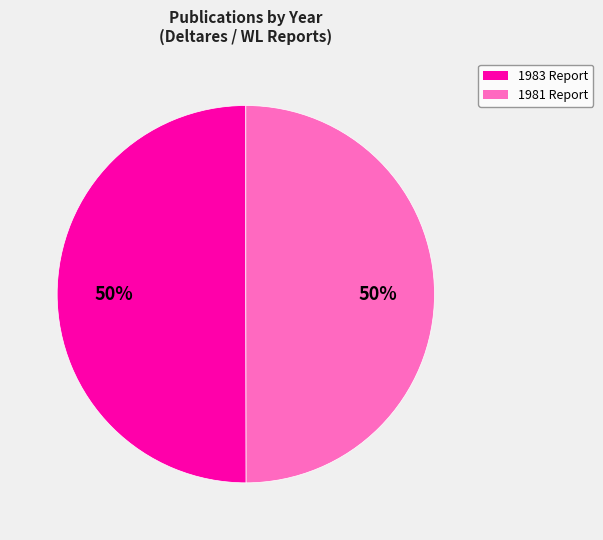

To the nearest percent, what percentage of the pie is 1983 Report?

50%